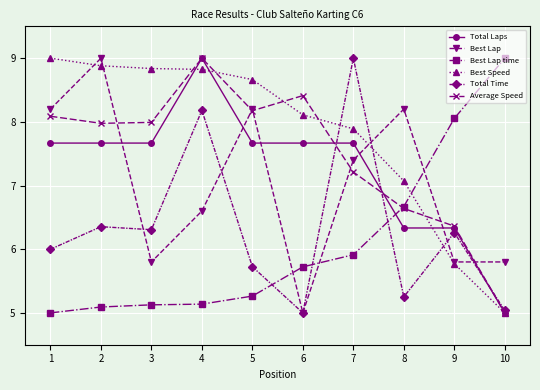

What is the difference between the maximum and minimum values in the Total Laps series?

4.0